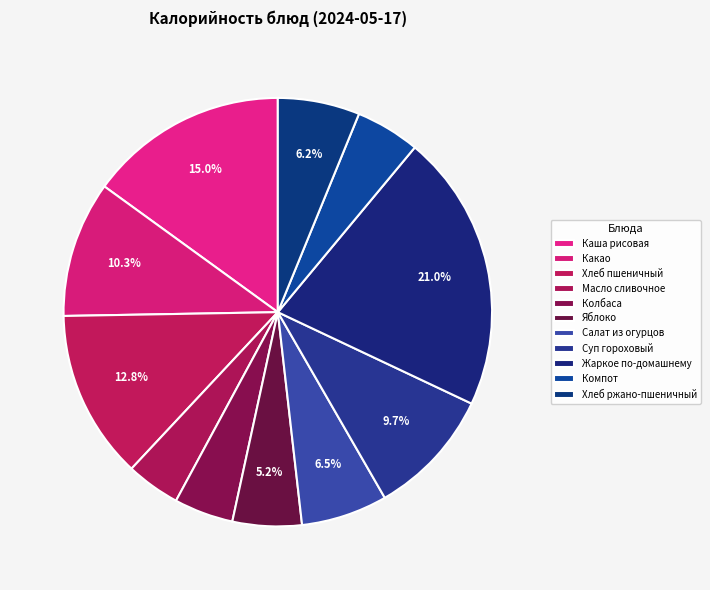

To the nearest percent, what percentage of the pie is Какао?

10%